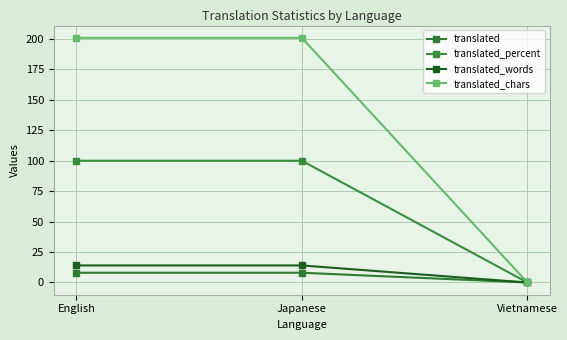

How many series are shown in this chart?

4